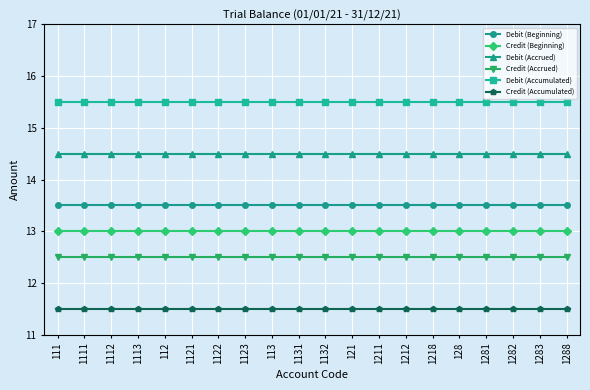

The Credit (Accrued) series shows 12.5 at 111. True or false?

True